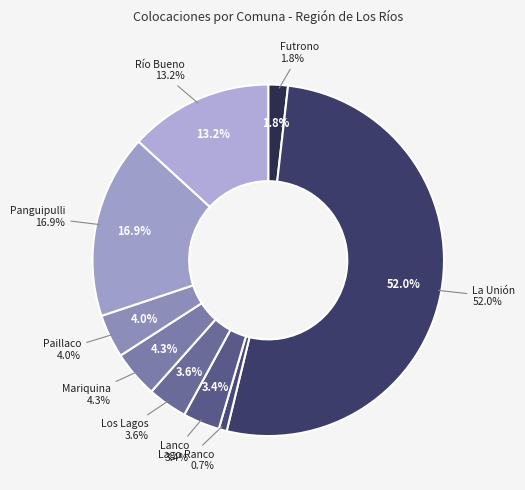

How much of the chart is everything except Panguipulli?

83.1%